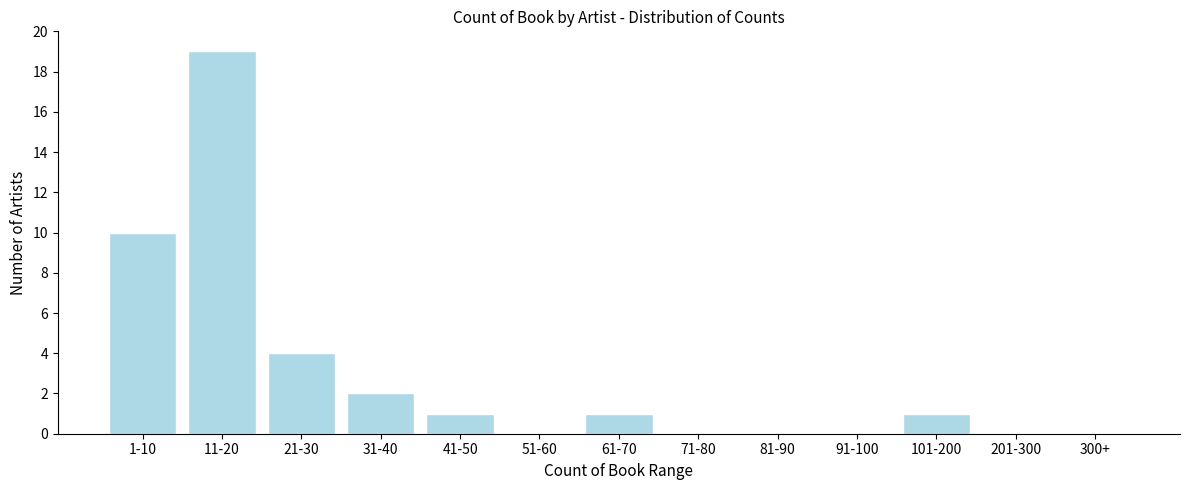

Reading right to left, list all the values displayed in this chart.

300+=0	201-300=0	101-200=1	91-100=0	81-90=0	71-80=0	61-70=1	51-60=0	41-50=1	31-40=2	21-30=4	11-20=19	1-10=10